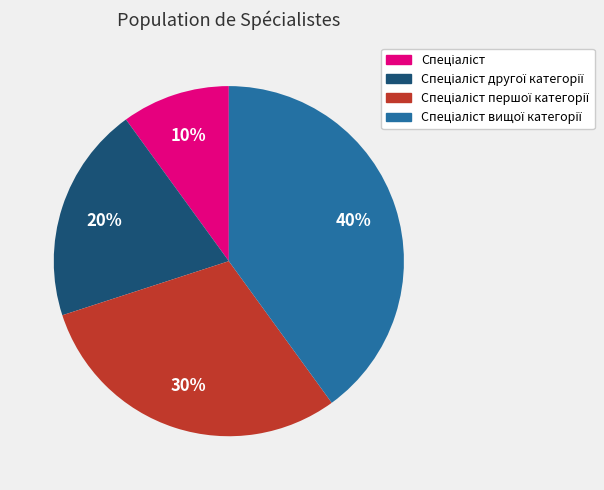

Is there a majority slice in this chart?

No